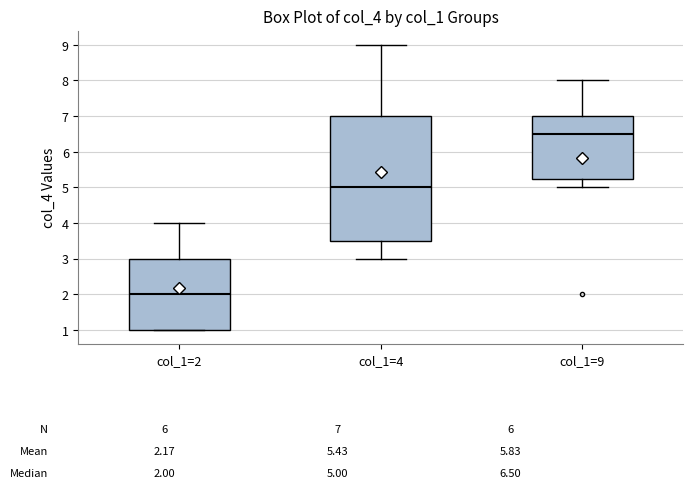

Comparing the boxes themselves (not the whiskers), which one is the tallest?

col_1=4